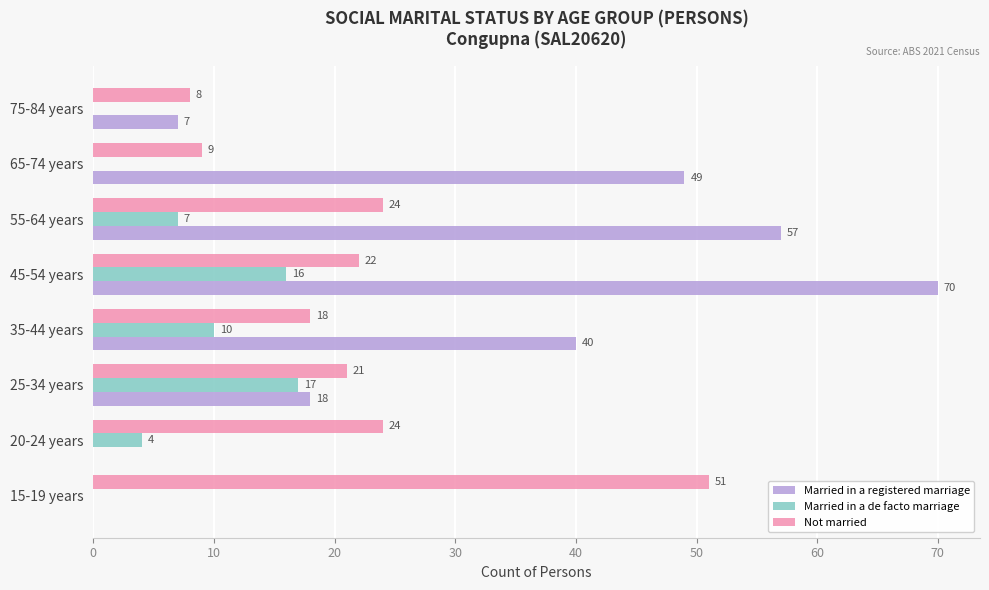

What is the average value of the Married in a de facto marriage series?

7